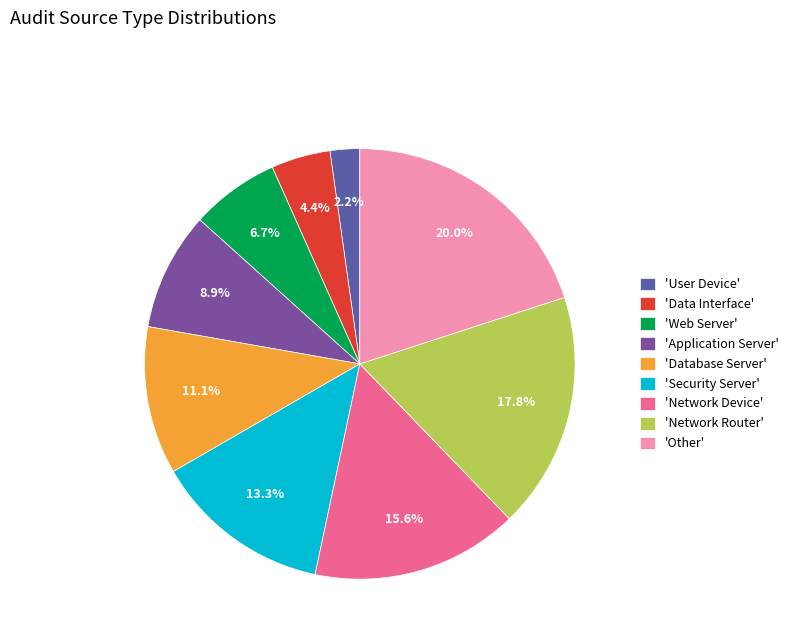

Count the number of slices in the pie.

9